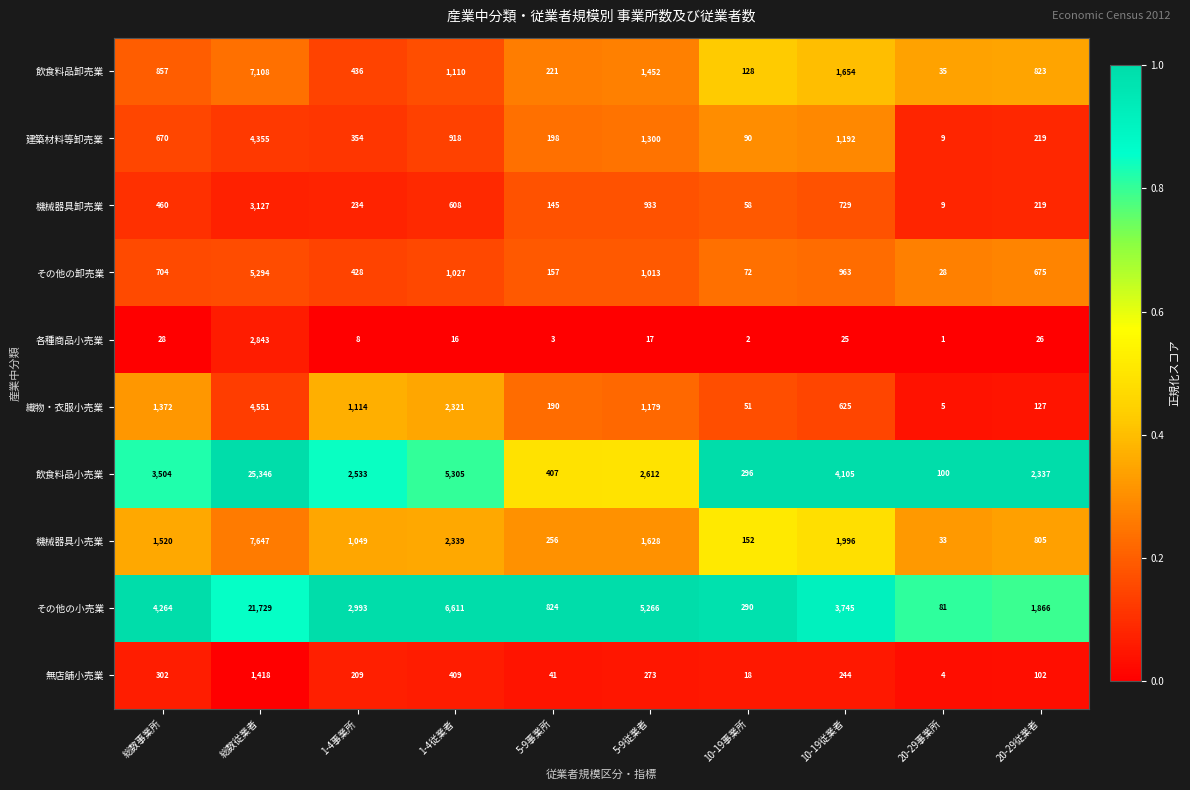

The 機械器具卸売業 series shows 6 at 20-29事業所. True or false?

False